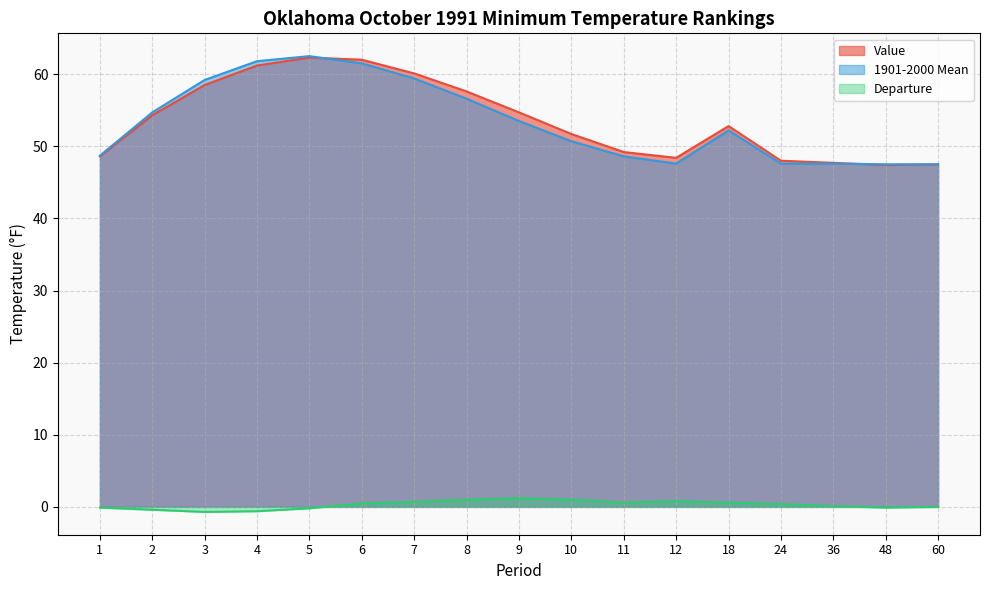

What is the sum of all Value values?

912.0